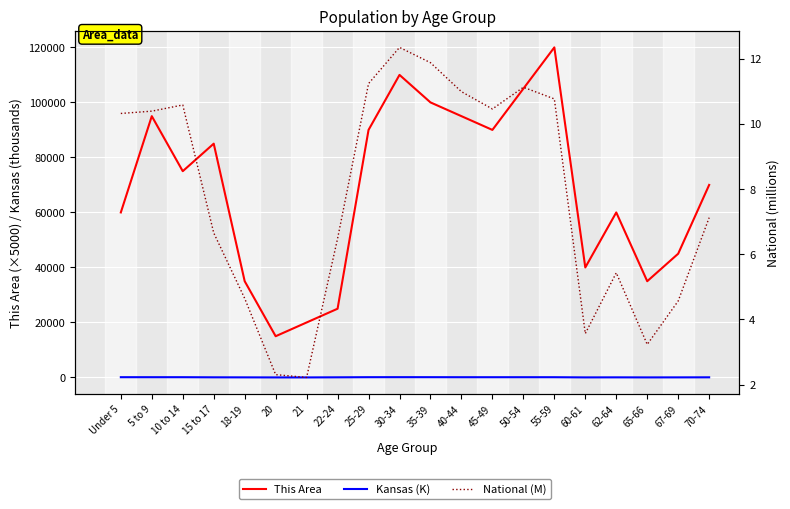

How many data points does each series have?

20